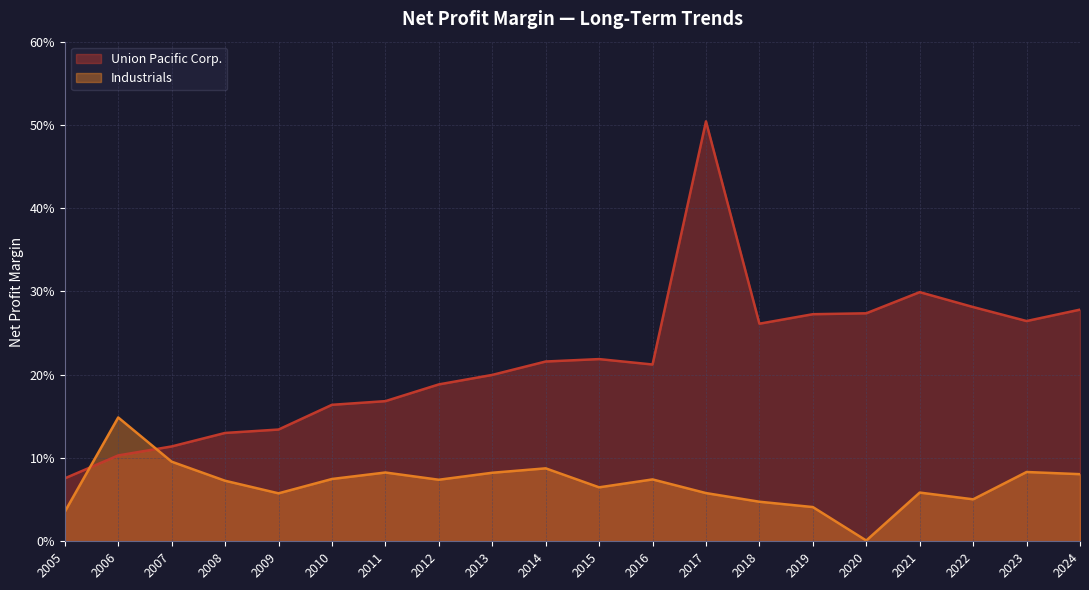

Where do Union Pacific Corp. and Industrials first cross each other?

2005 and 2006